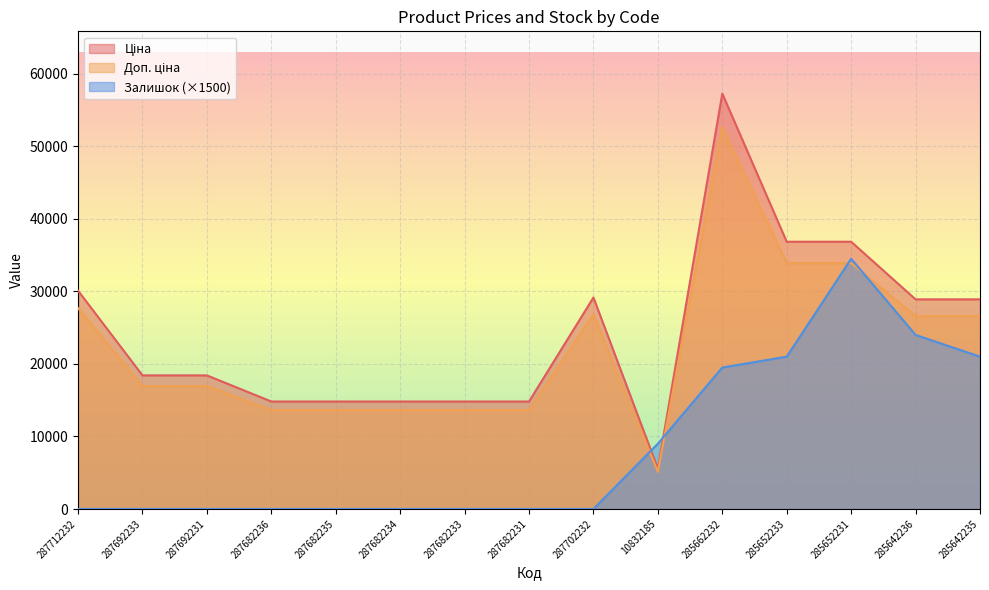

What is the difference between the maximum and minimum values in the Доп. ціна series?

47561.9